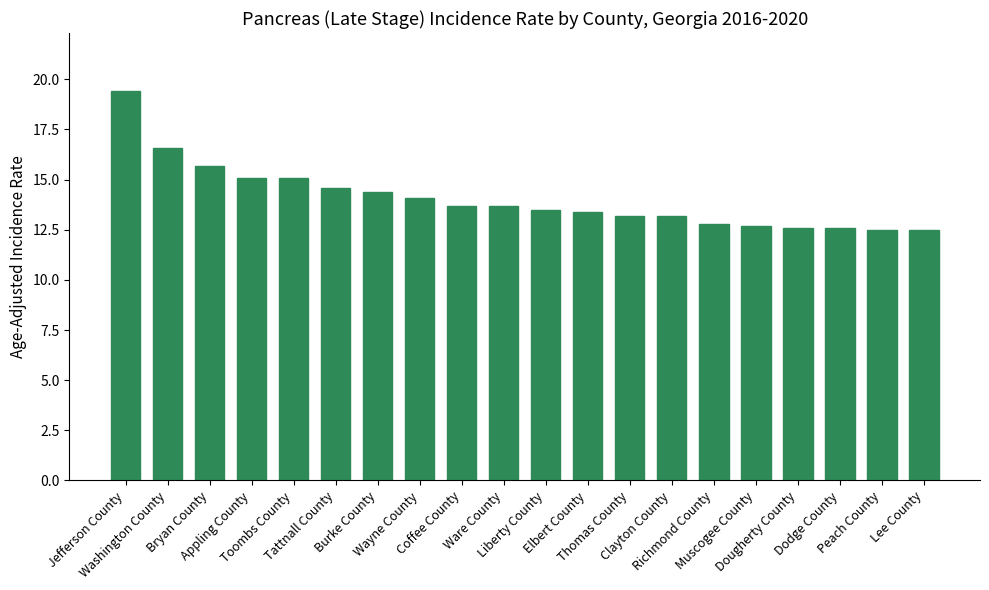

What position from the right is Dodge County?

3